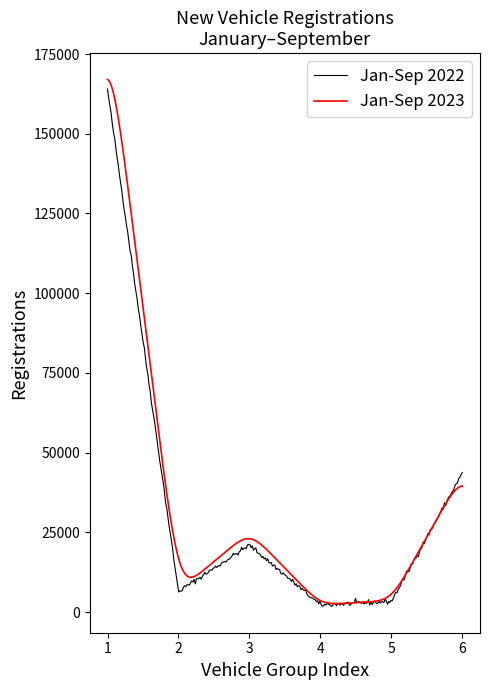

What is the greatest value displayed?

167014.4